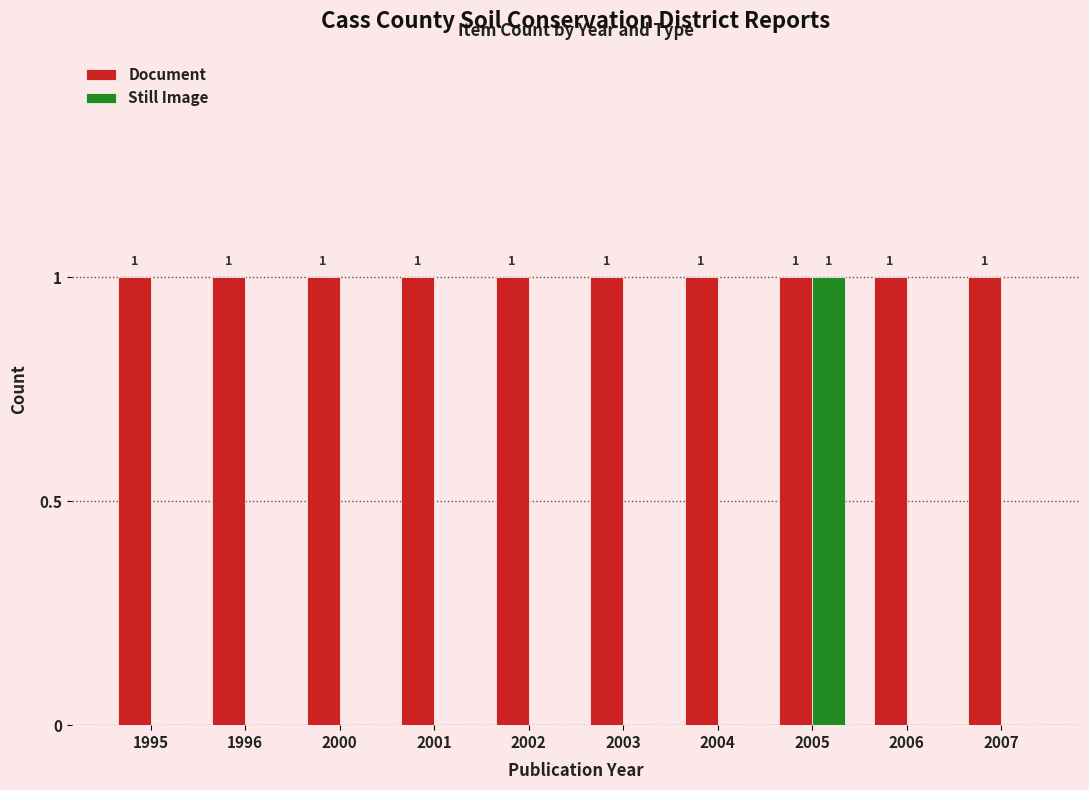

True or false: Still Image has a value of 0 at 2005.

False